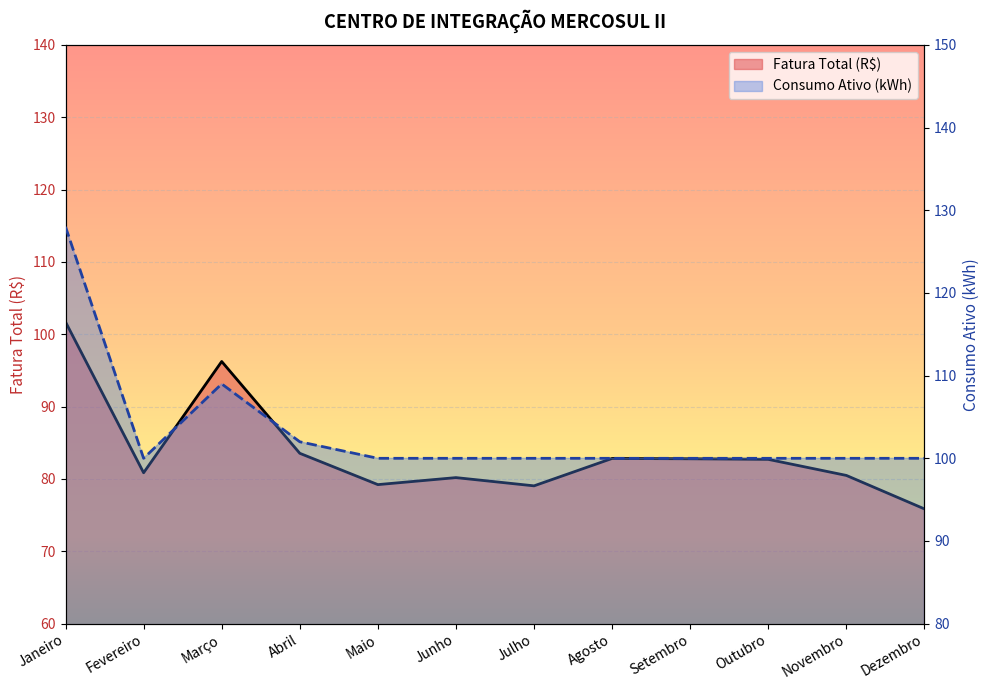

What is the value of the Consumo Ativo (kWh) point at the 5th from the left?

100.0